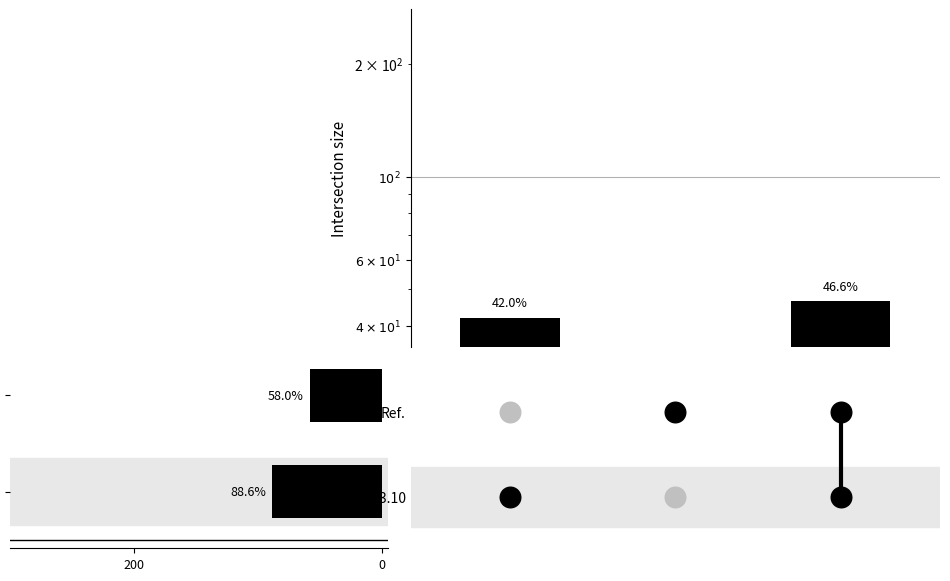

What is the change in value from 200 to 0?

-30.6